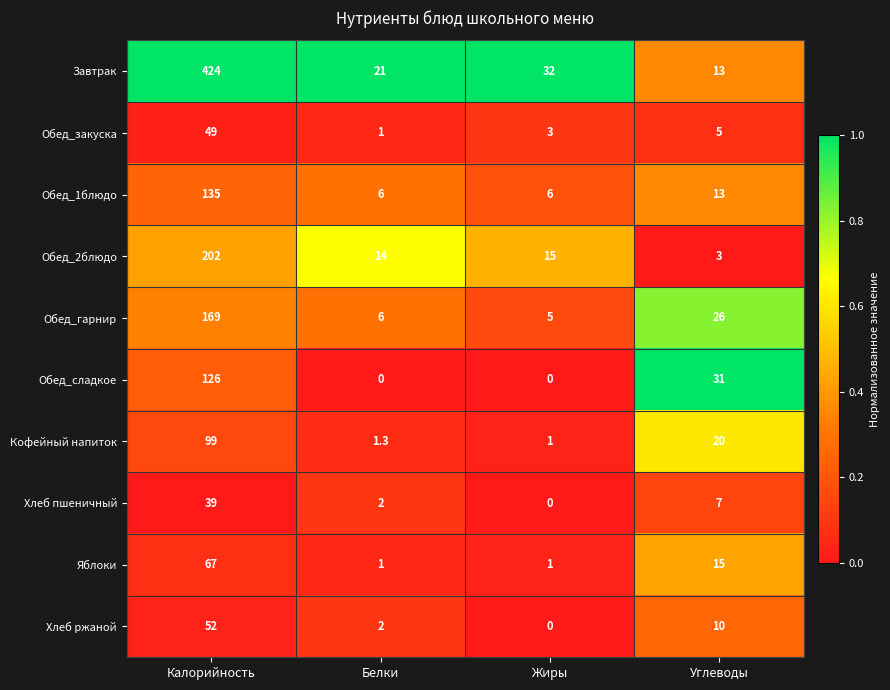

Which series changed the most between Калорийность and Углеводы?

Завтрак